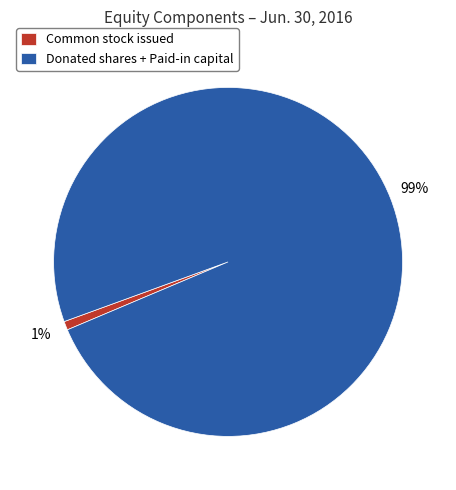

Is there a majority slice in this chart?

Yes